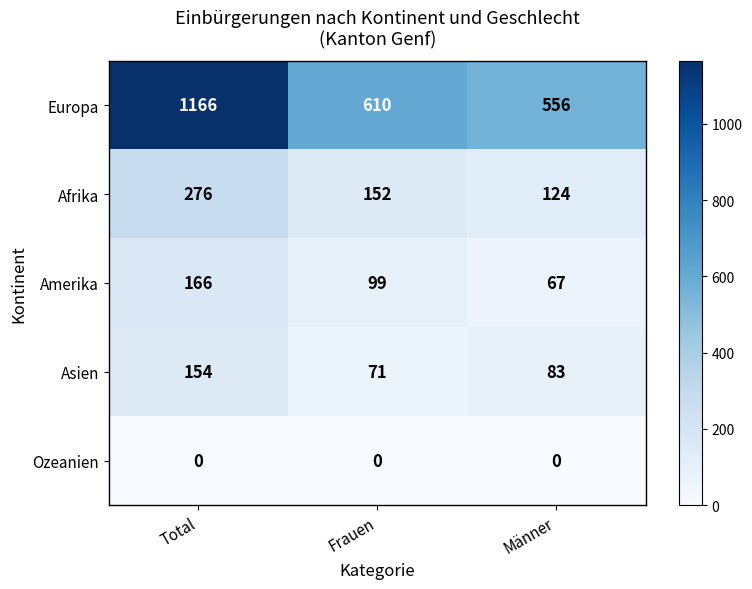

At which label is Asien closest to 112?

Männer